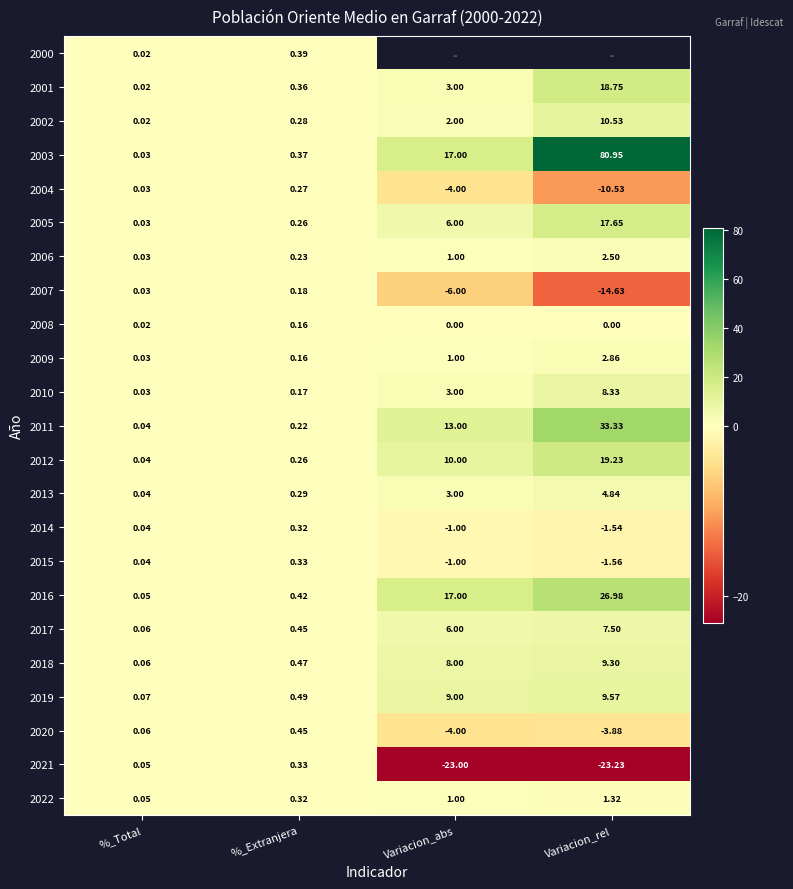

Is the value of 2002 at Variacion_rel greater than the value of 2022 at Variacion_abs?

Yes